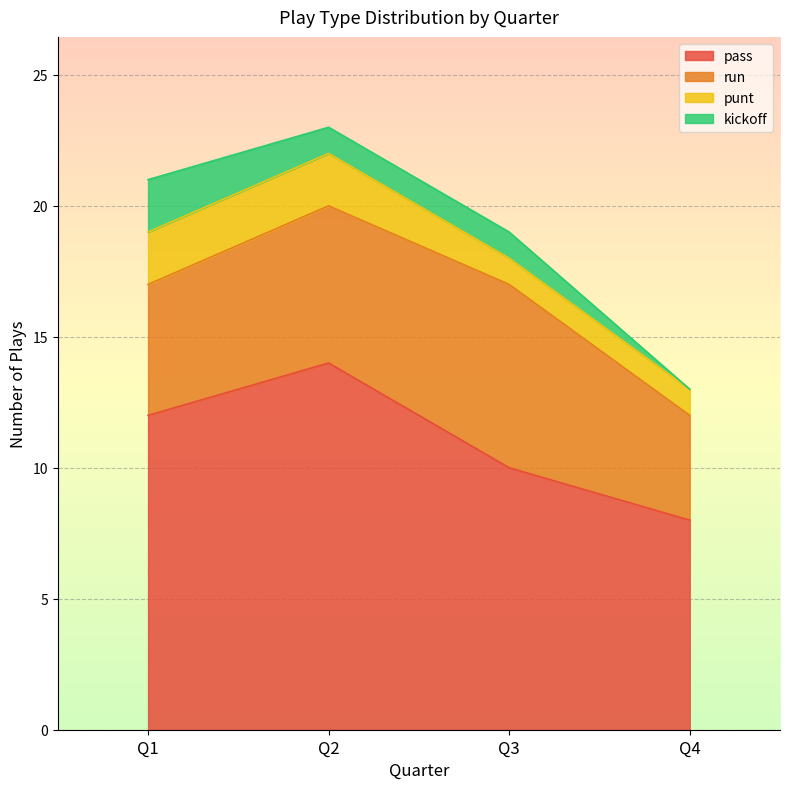

What is the difference between the pass values at Q4 and Q3?

2